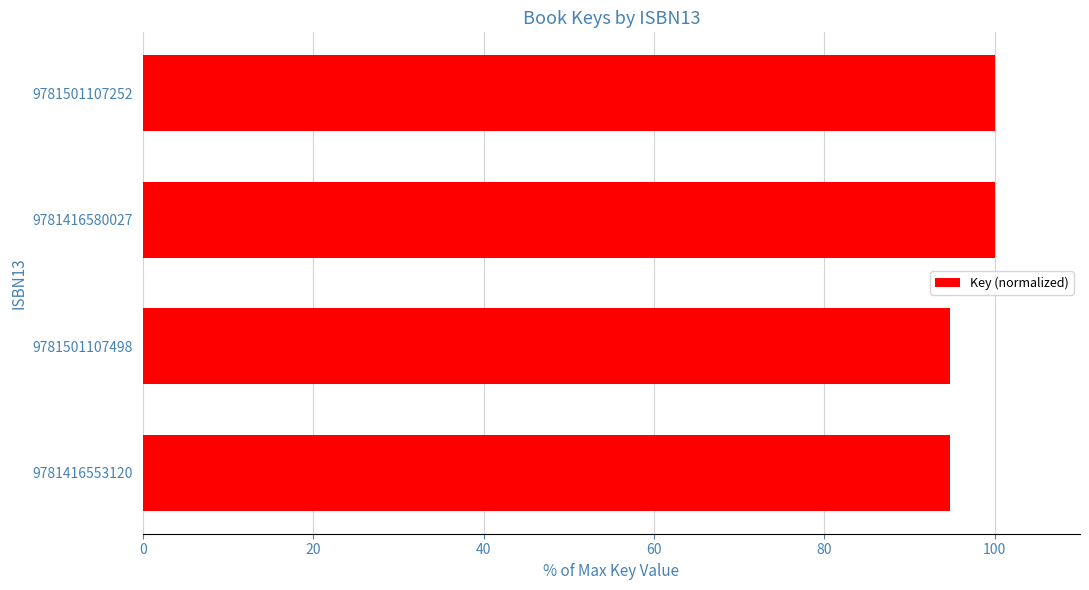

The value at 9781416553120 is 137.7. True or false?

False